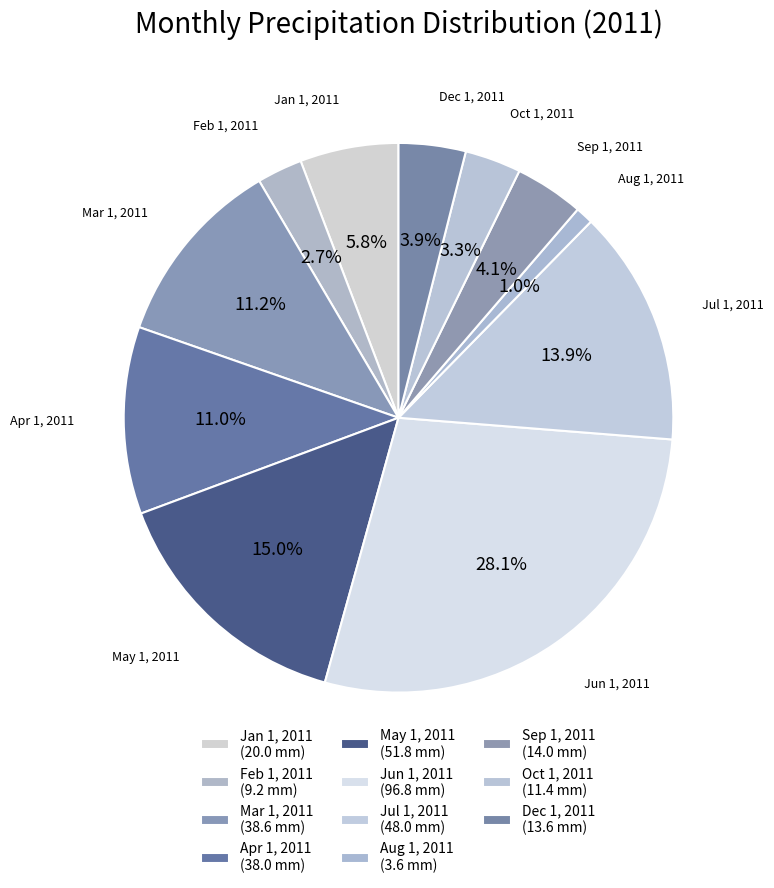

To the nearest percent, what percentage of the pie is Jan 1, 2011?

6%